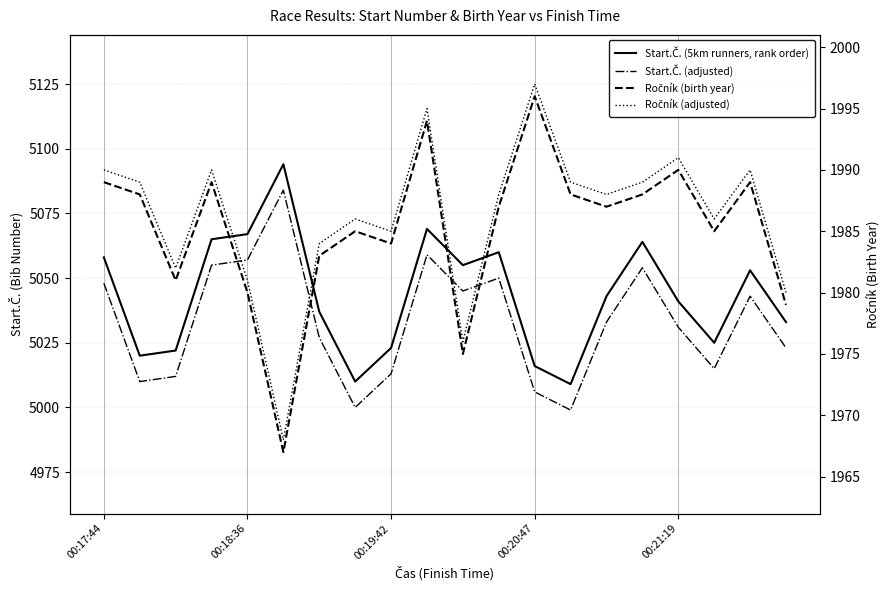

Is it true that Start.Č. (5km runners, rank order) equals 7452 at 19?

False